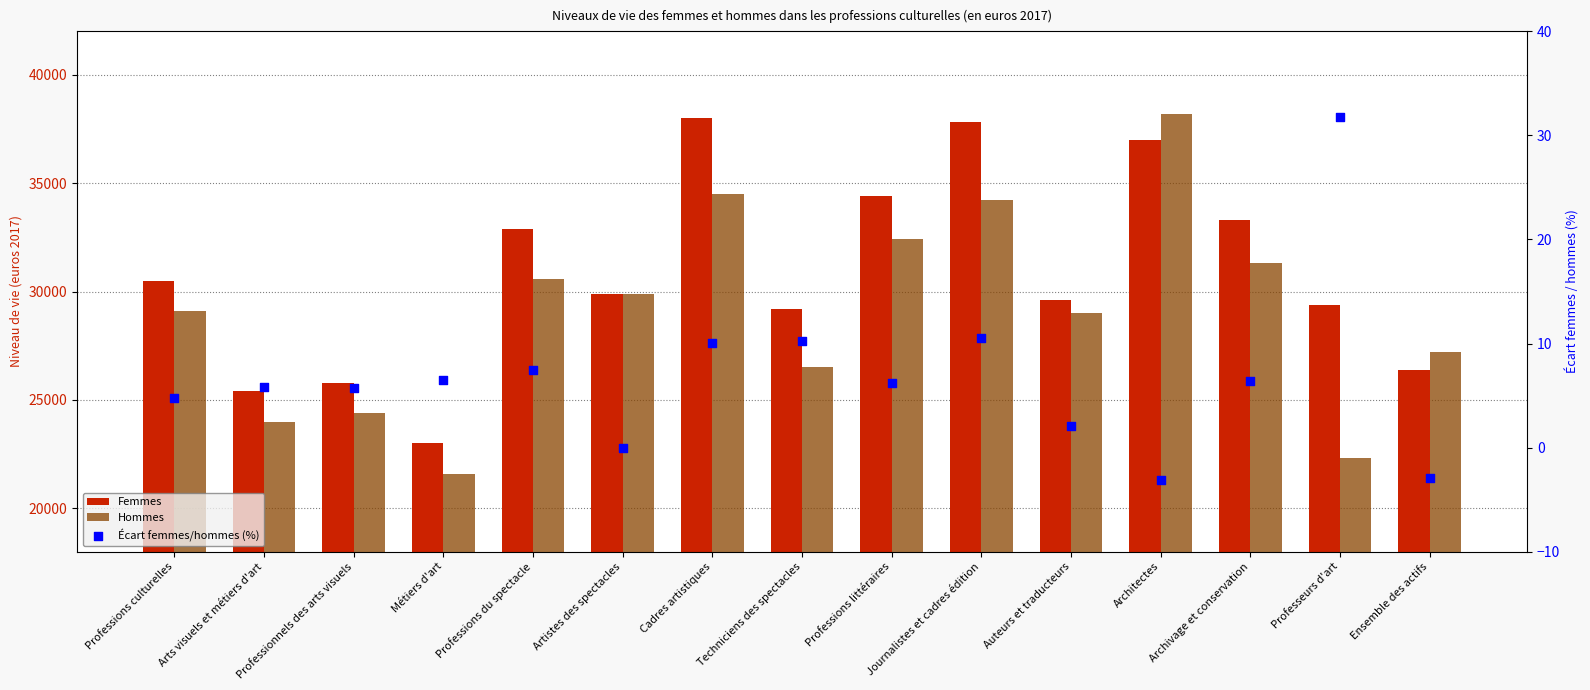

Which series reaches the maximum Y coordinate?

Hommes